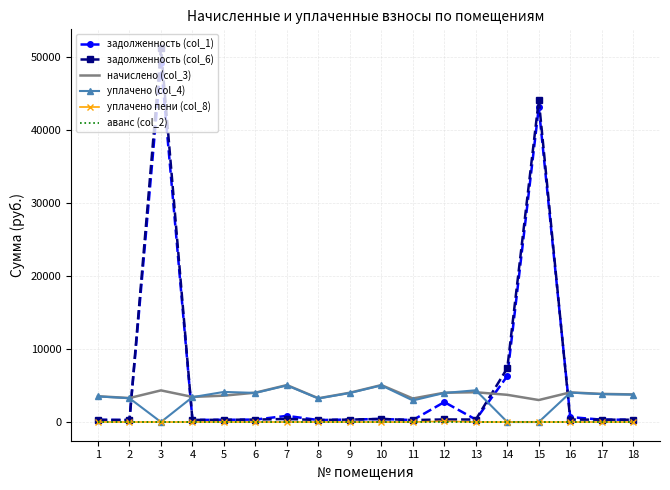

Is it true that уплачено (col_4) equals 0.0 at 15?

True